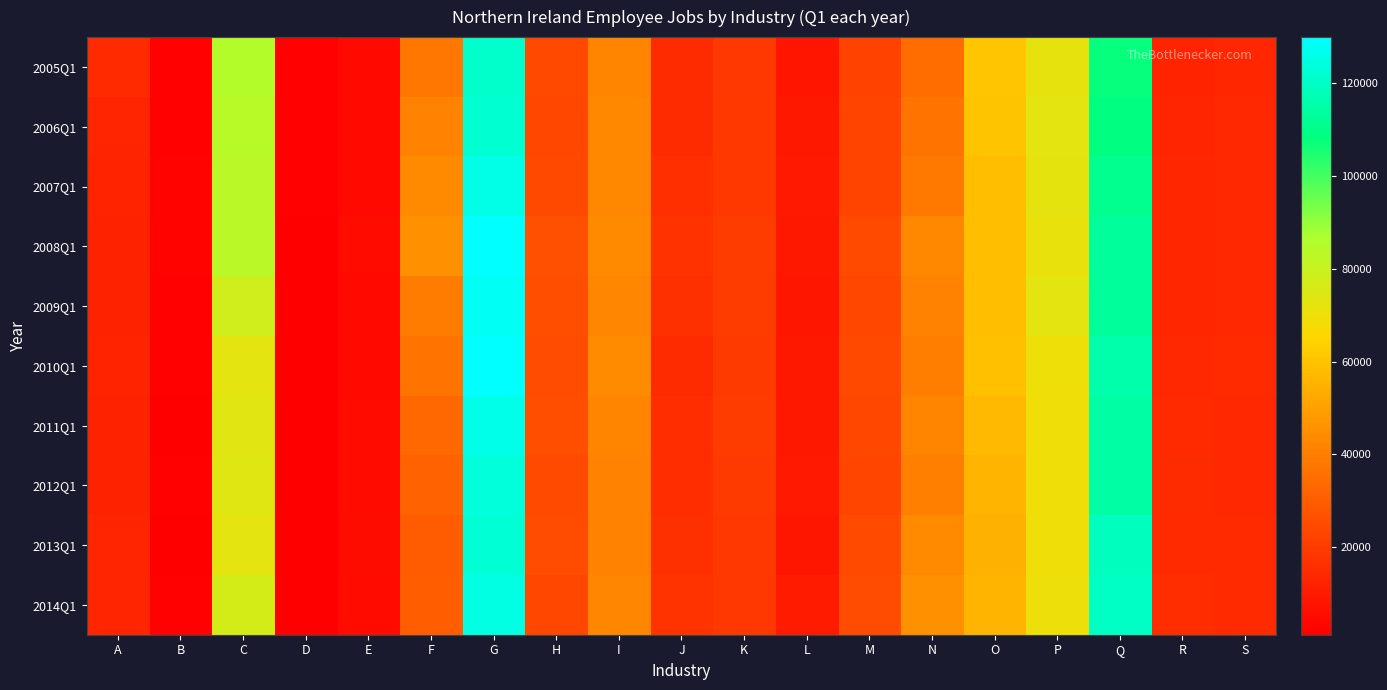

Which series changed the most between D and G?

2008Q1